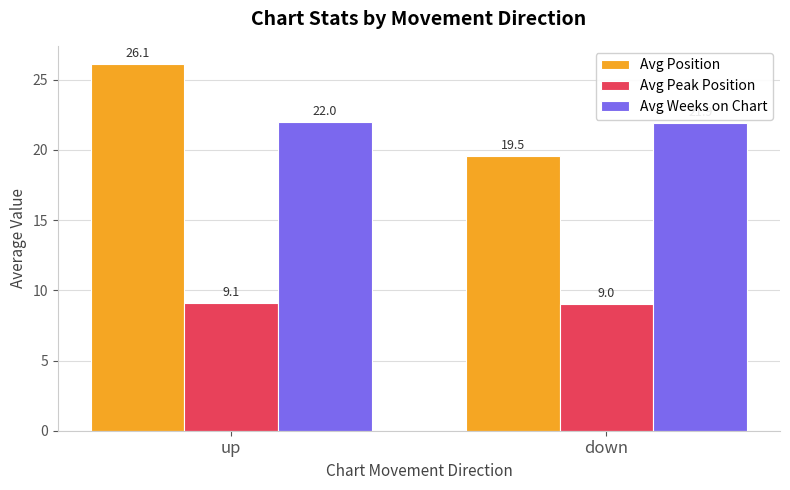

Rank the categories by Avg Weeks on Chart value from highest to lowest.

up, down